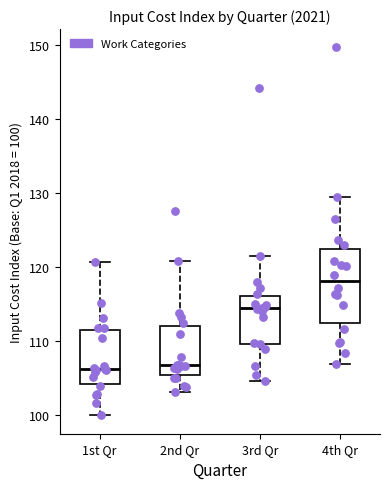

Reading left to right, transcribe this box plot: for each box, give where its median line is, the range the box spans, and where its two whiskers end, as read against the y-axis. The values are not printed on the chart, so give them approximately, as read against the axis.

1st Qr: median 106, box 104 to 111, whiskers 100 to 121
2nd Qr: median 107, box 105 to 112, whiskers 103 to 121
3rd Qr: median 114, box 110 to 116, whiskers 105 to 122
4th Qr: median 118, box 113 to 122, whiskers 107 to 130